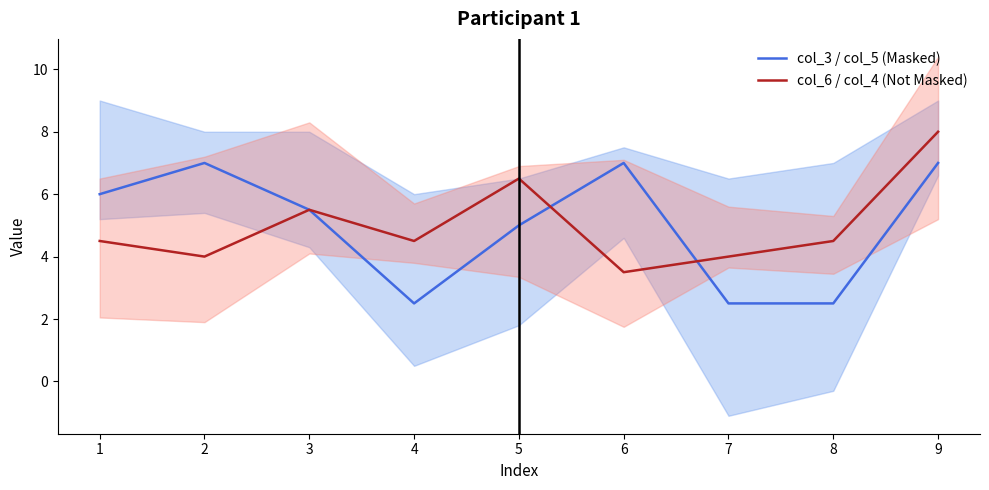

Rank the series by their maximum value, from highest to lowest.

col_6 / col_4 (Not Masked), col_3 / col_5 (Masked)